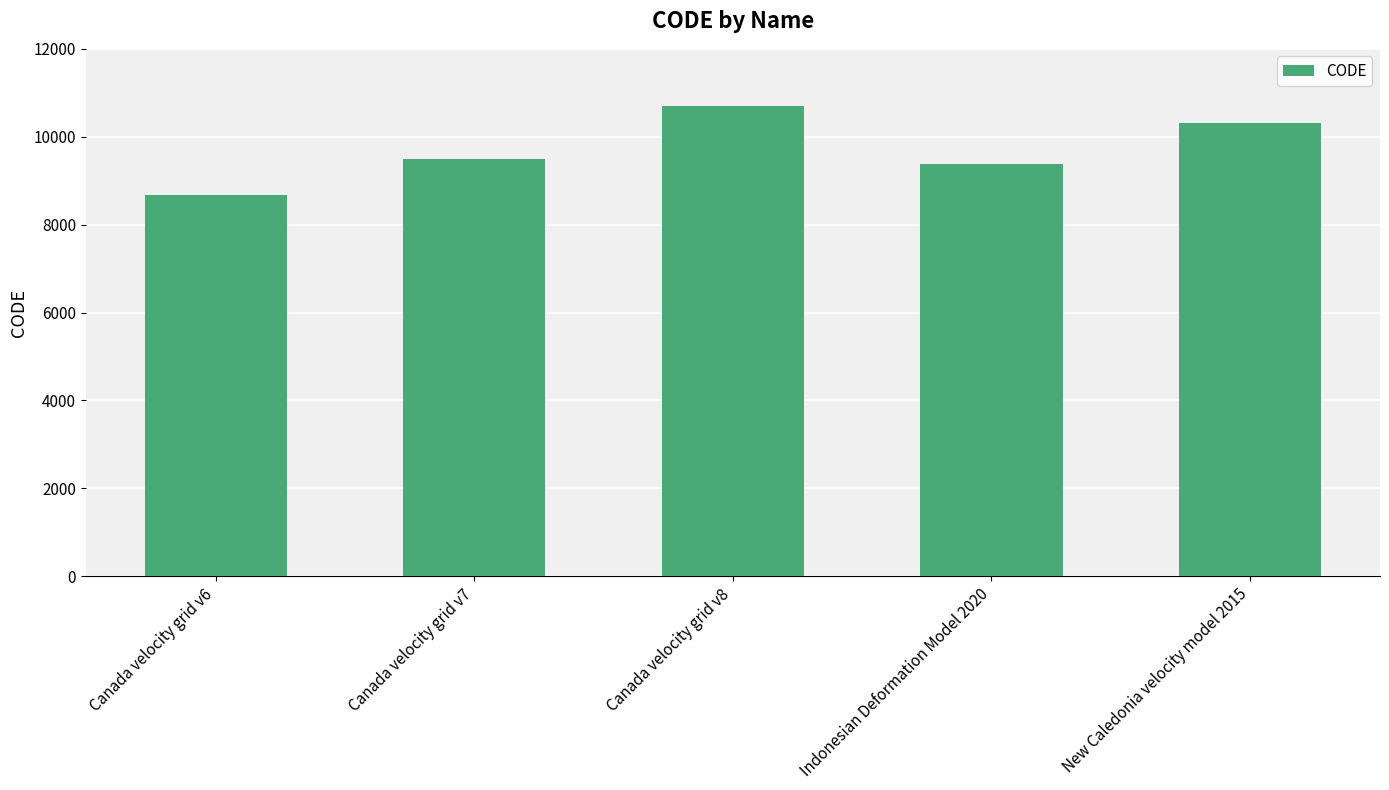

What is the difference between the maximum and minimum values?

2031